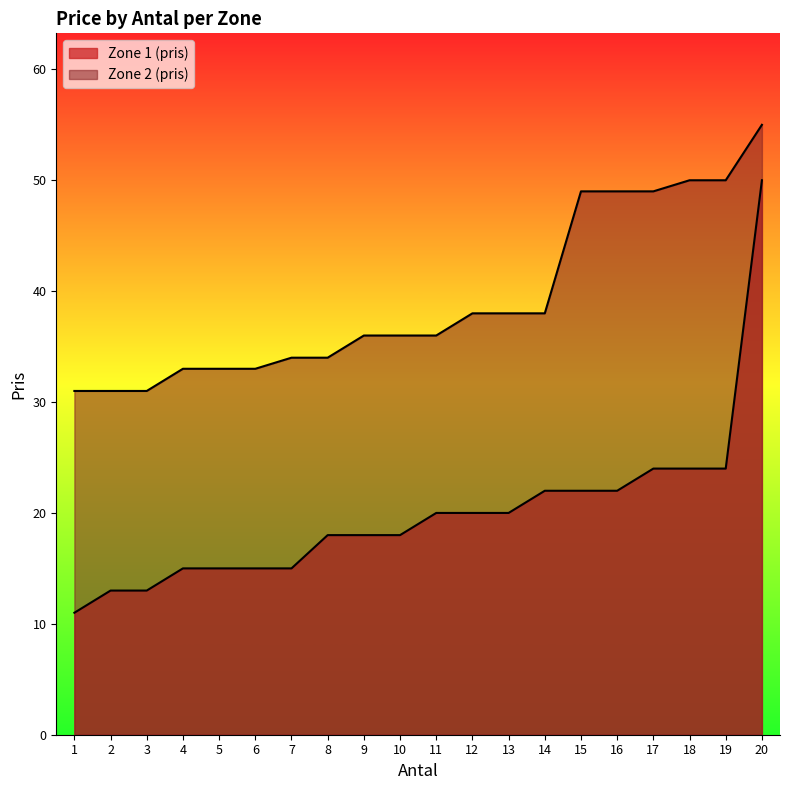

What is the difference between the highest and lowest values at 9?

18